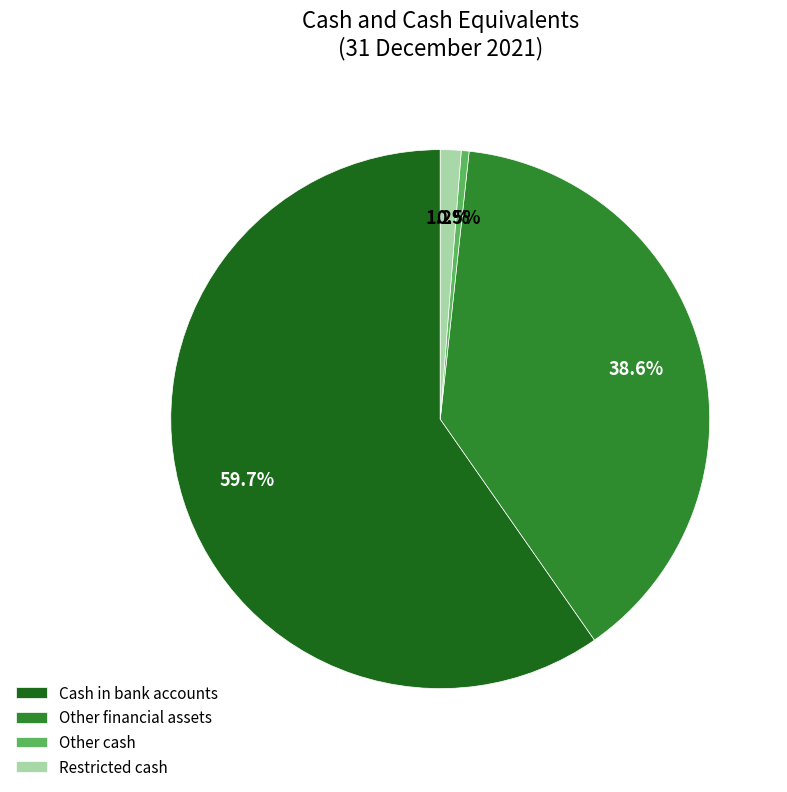

What is the smallest slice in the pie chart?

Other cash